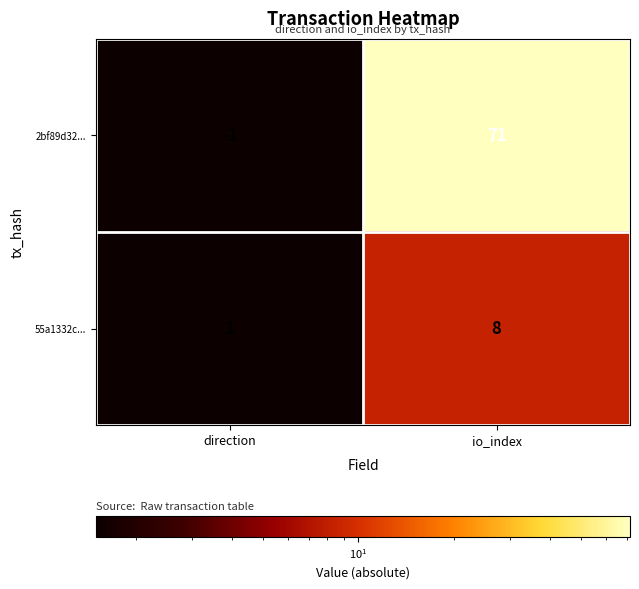

At direction, list the series in order from largest to smallest.

55a1332c..., 2bf89d32...